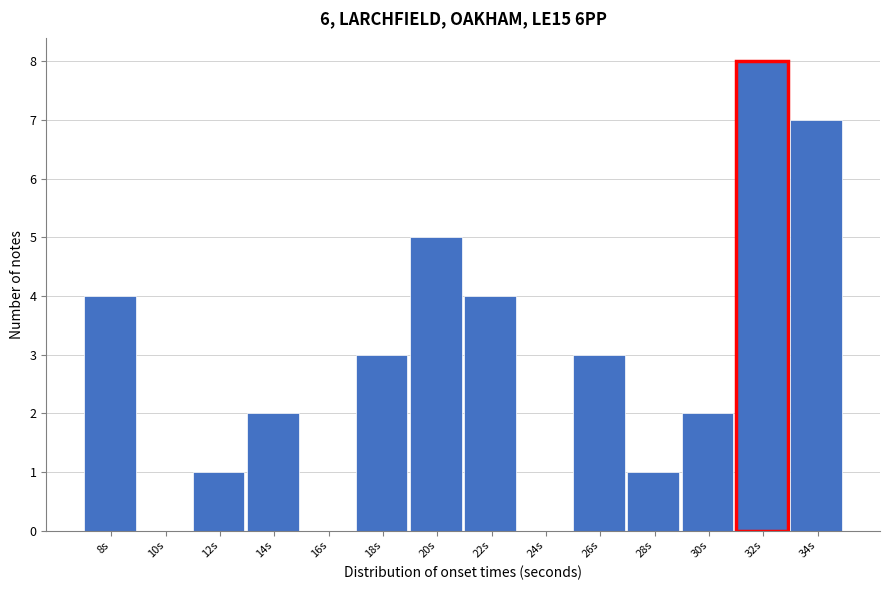

Reading left to right, what are all the values shown in this chart?

8s=4	10s=0	12s=1	14s=2	16s=0	18s=3	20s=5	22s=4	24s=0	26s=3	28s=1	30s=2	32s=8	34s=7